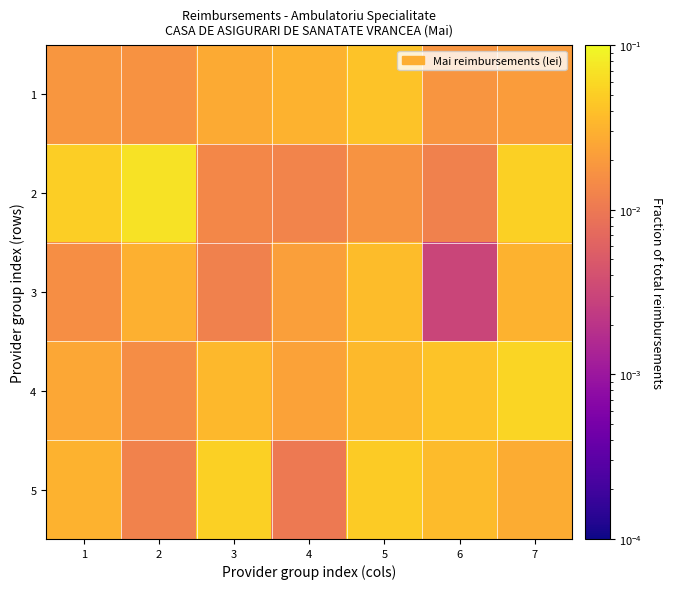

Reading left to right, transcribe all the data shown in this chart.

1: 1=0.0	2=0.0	3=0.0	4=0.0	5=0.0	6=0.0	7=0.0
2: 1=0.0	2=0.1	3=0.0	4=0.0	5=0.0	6=0.0	7=0.1
3: 1=0.0	2=0.0	3=0.0	4=0.0	5=0.0	6=0.0	7=0.0
4: 1=0.0	2=0.0	3=0.0	4=0.0	5=0.0	6=0.0	7=0.1
5: 1=0.0	2=0.0	3=0.1	4=0.0	5=0.0	6=0.0	7=0.0